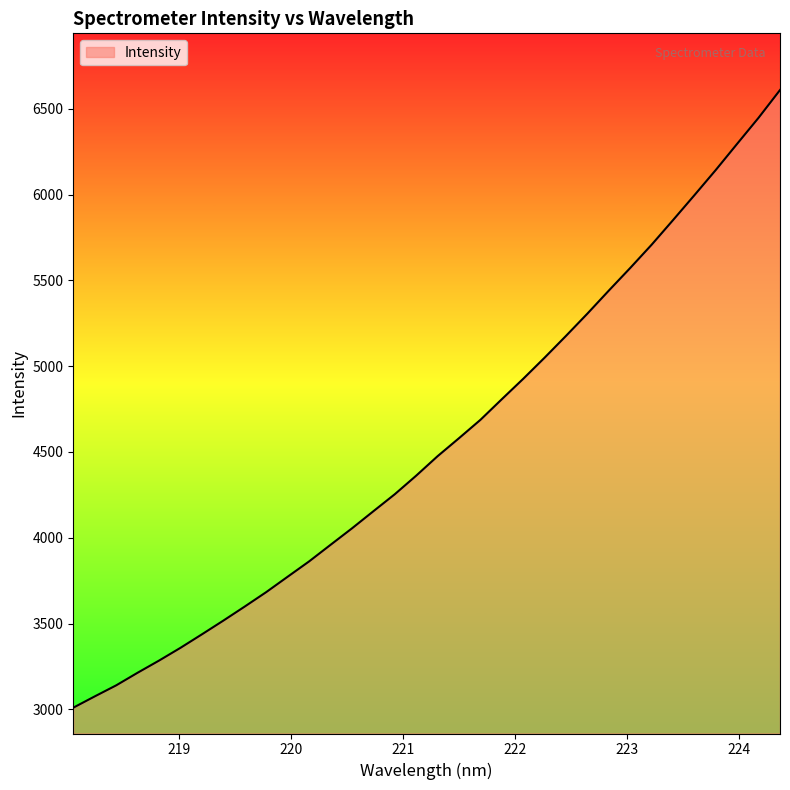

What is the minimum value shown in the chart?

3009.4